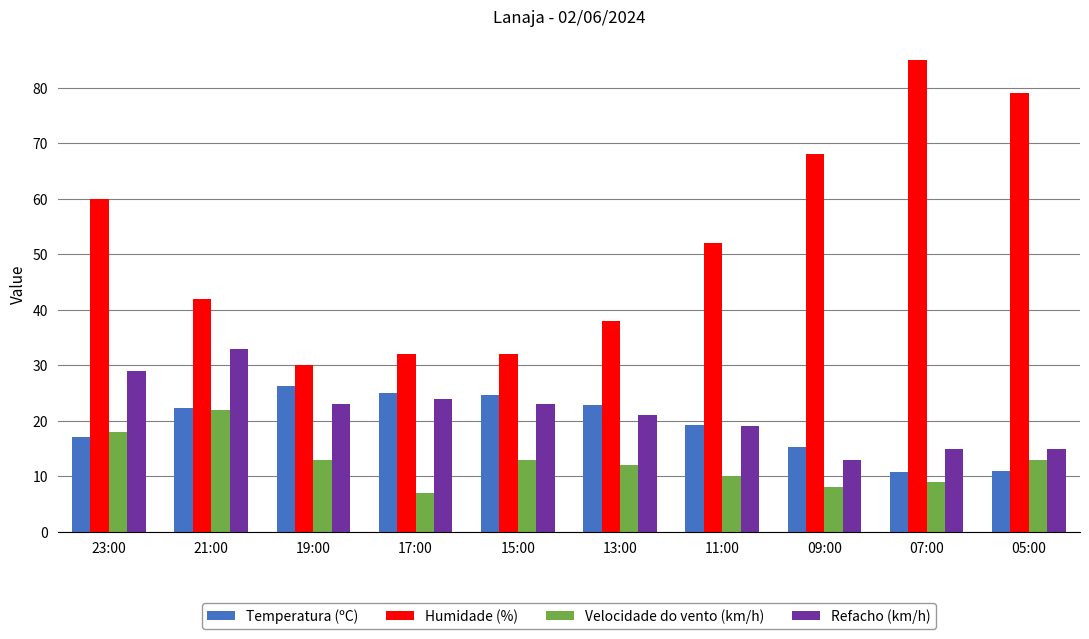

List the series in order of their peak value, highest first.

Humidade (%), Refacho (km/h), Temperatura (ºC), Velocidade do vento (km/h)